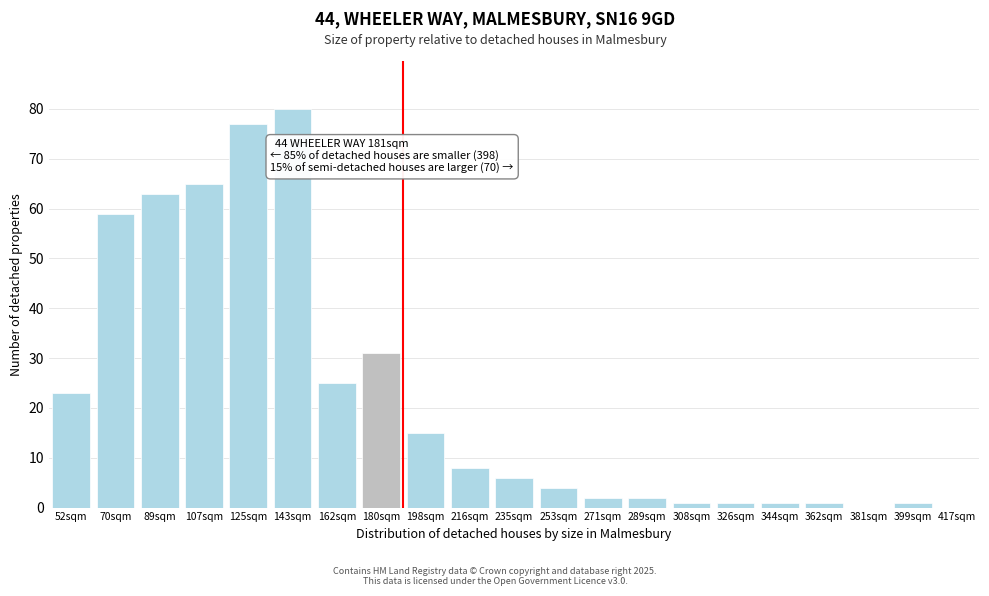

Reading right to left, transcribe all the data shown in this chart.

417sqm=0	399sqm=1	381sqm=0	362sqm=1	344sqm=1	326sqm=1	308sqm=1	289sqm=2	271sqm=2	253sqm=4	235sqm=6	216sqm=8	198sqm=15	180sqm=31	162sqm=25	143sqm=80	125sqm=77	107sqm=65	89sqm=63	70sqm=59	52sqm=23